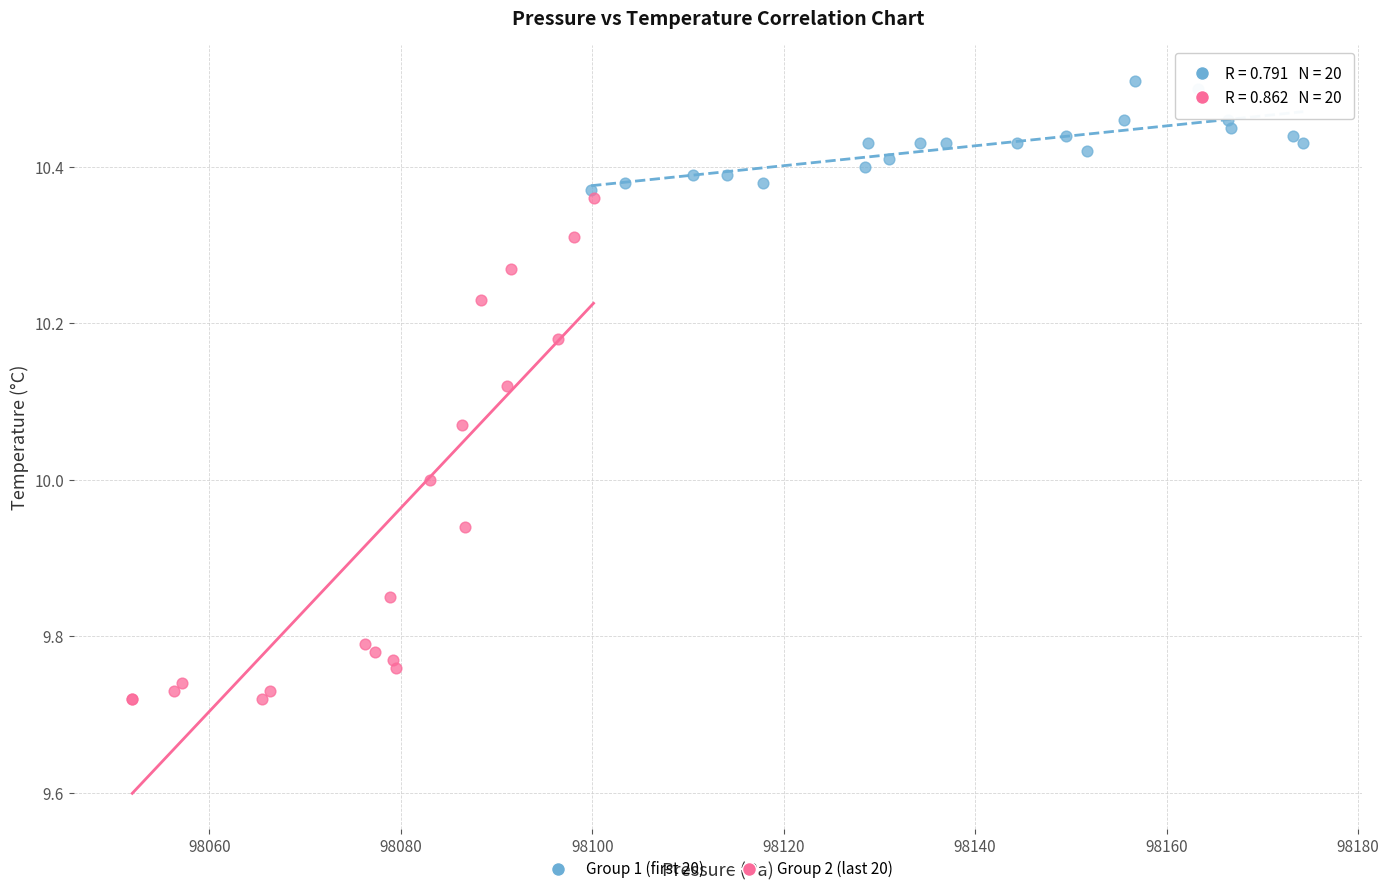

Which series reaches the minimum Y coordinate?

Group 2 (last 20)